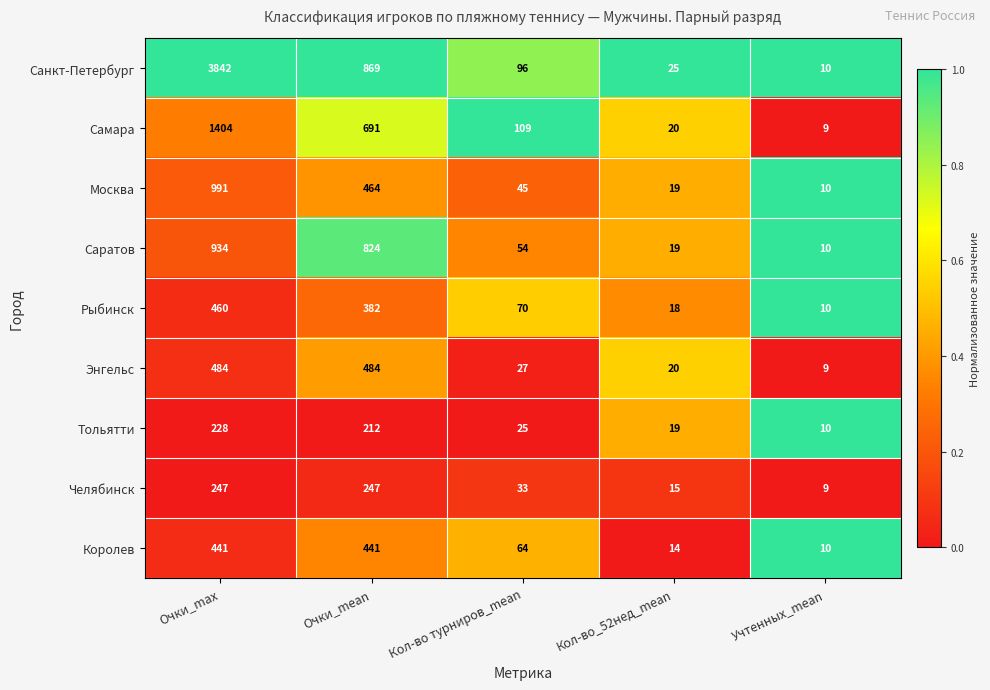

Count the number of data series in this chart.

9